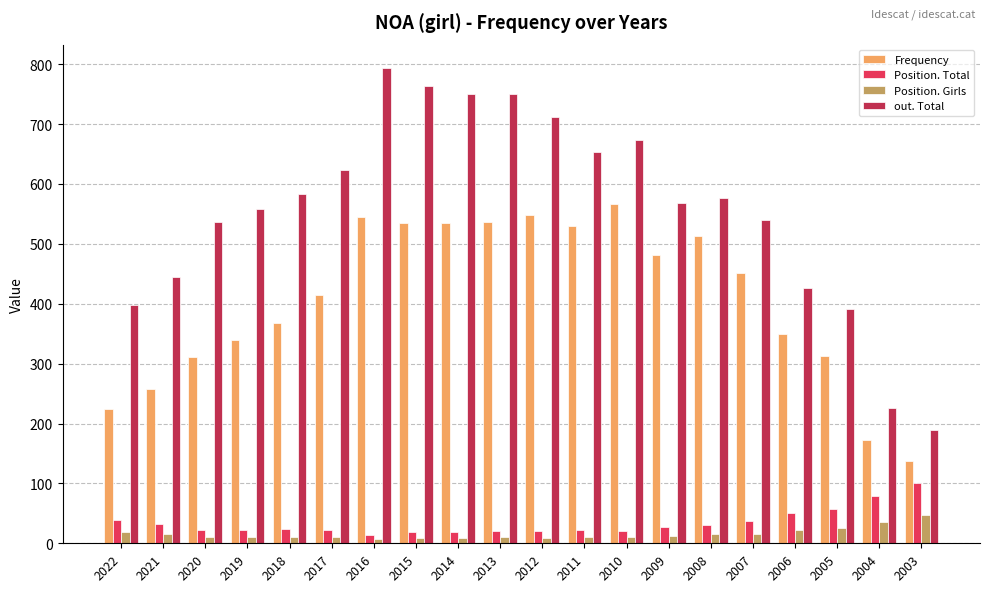

What is the maximum value for out. Total?

793